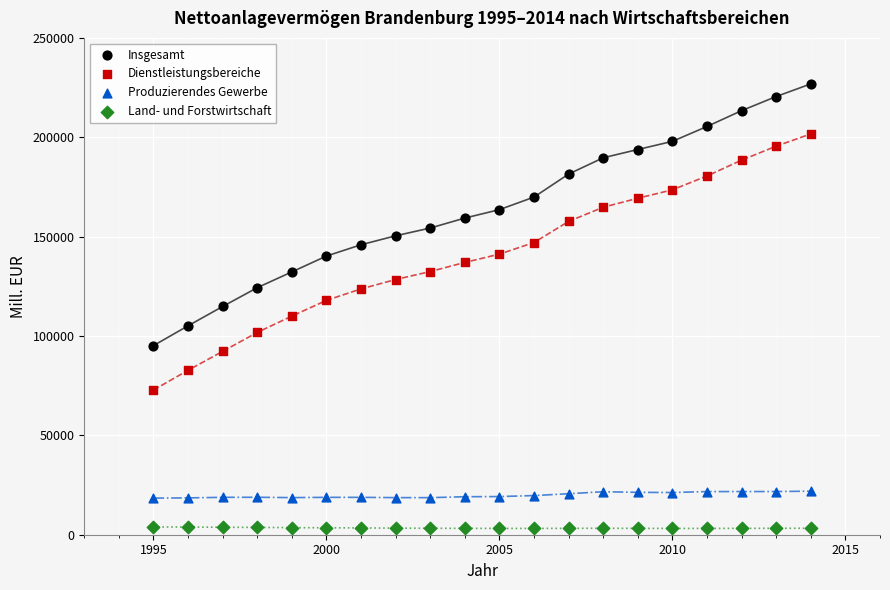

Which series contains the lowest Y value?

Land- und Forstwirtschaft